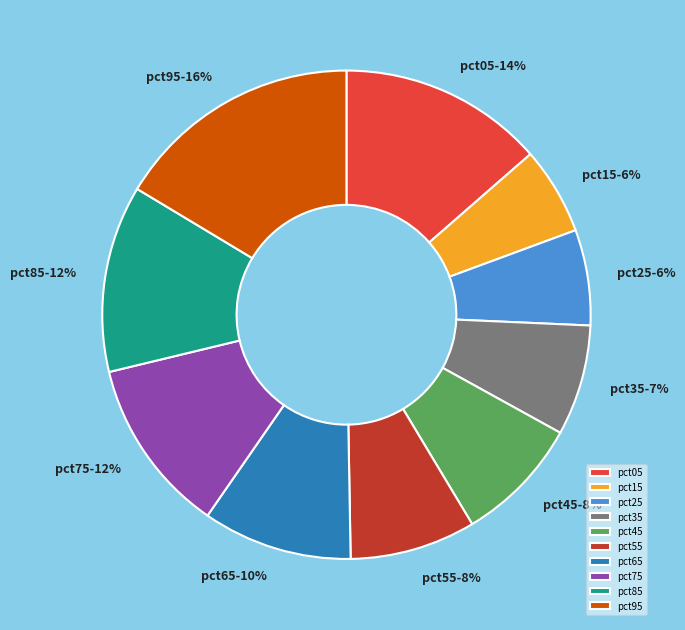

To the nearest percent, what portion does pct35 represent?

7%